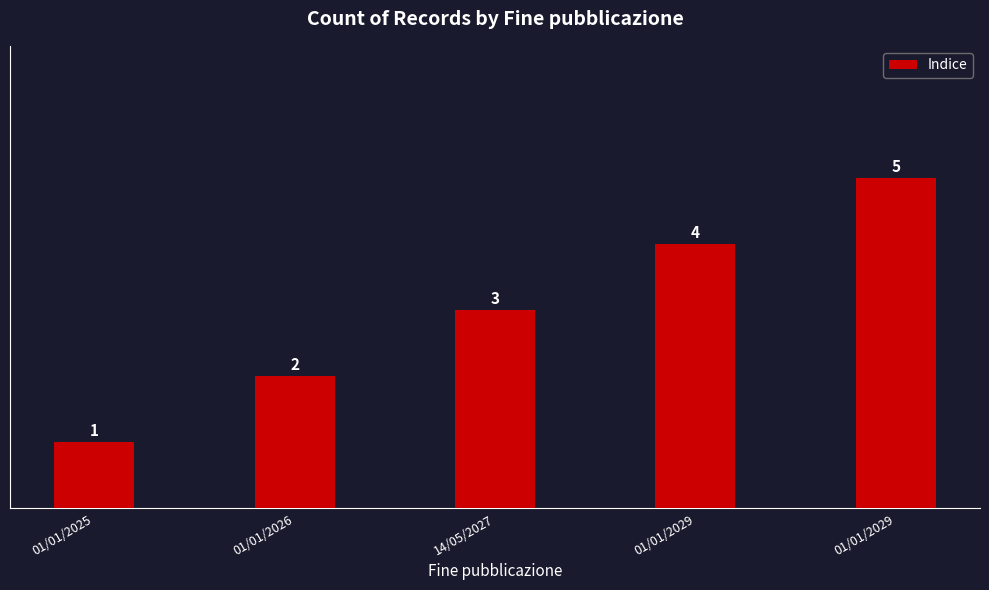

How many data points are less than 3?

2